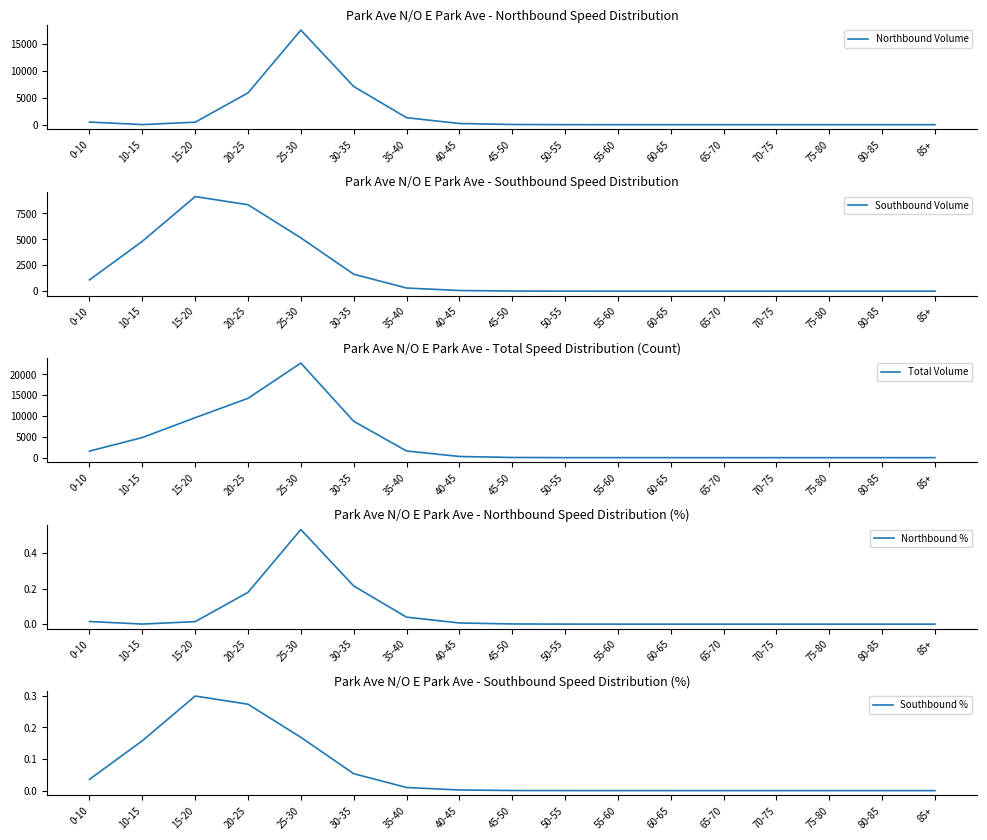

True or false: Southbound % and Northbound Volume cross at least once.

False